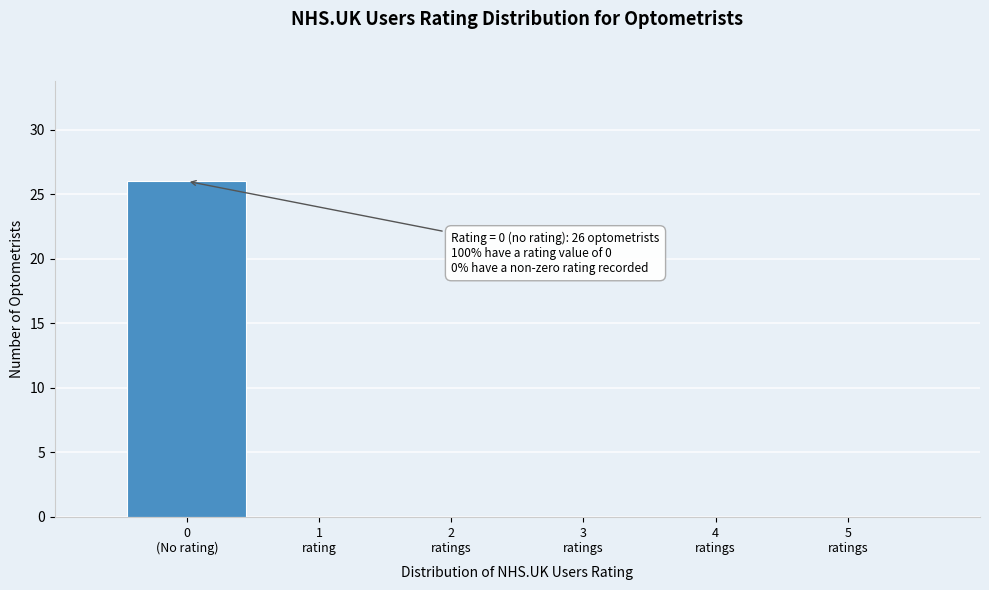

How many data points does each series have?

6